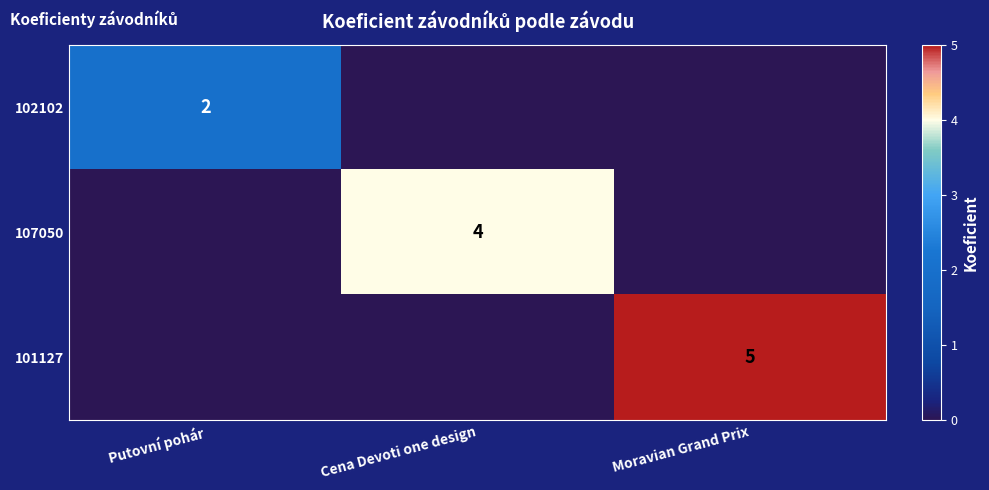

True or false: 102102 has a value of 1 at Putovní pohár.

False